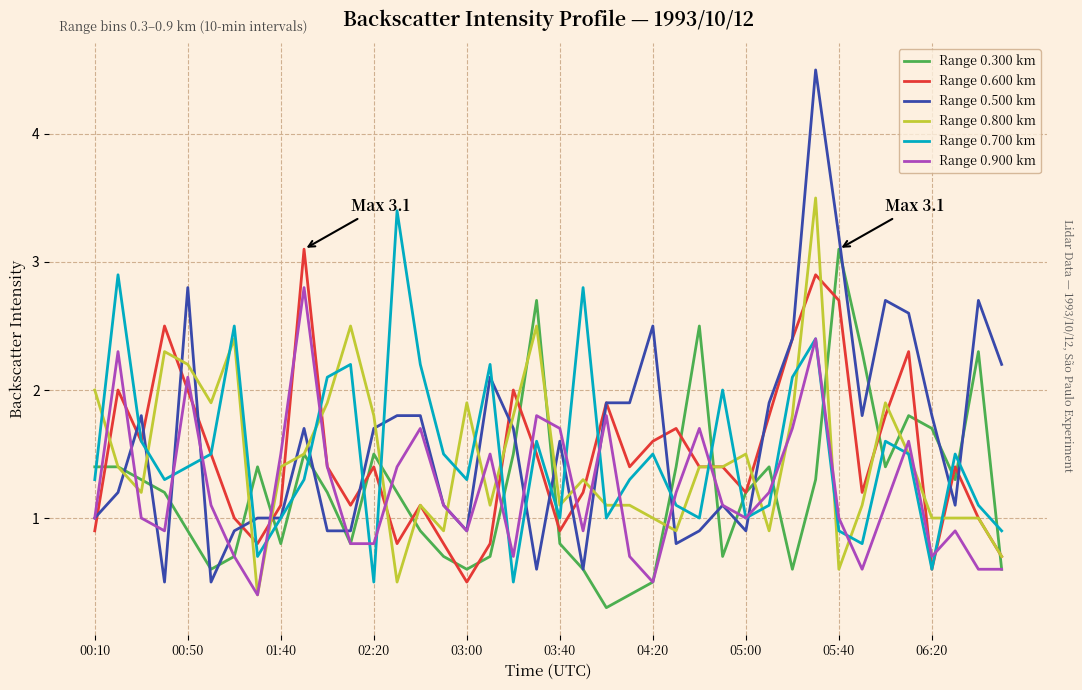

What is the highest value of the Range 0.900 km series?

2.8